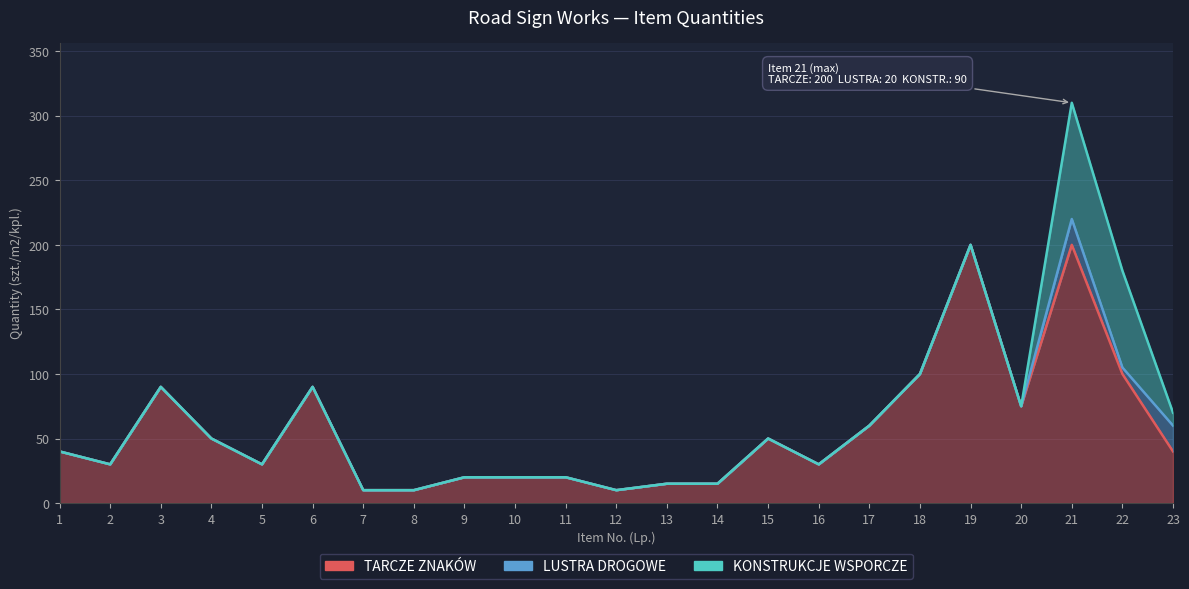

Reading left to right, what are all the values shown in this chart?

TARCZE ZNAKÓW: 1=40	2=30	3=90	4=50	5=30	6=90	7=10	8=10	9=20	10=20	11=20	12=10	13=15	14=15	15=50	16=30	17=60	18=100	19=200	20=75	21=200	22=100	23=40
LUSTRA DROGOWE: 1=0	2=0	3=0	4=0	5=0	6=0	7=0	8=0	9=0	10=0	11=0	12=0	13=0	14=0	15=0	16=0	17=0	18=0	19=0	20=0	21=20	22=5	23=20
KONSTRUKCJE WSPORCZE: 1=0	2=0	3=0	4=0	5=0	6=0	7=0	8=0	9=0	10=0	11=0	12=0	13=0	14=0	15=0	16=0	17=0	18=0	19=0	20=0	21=90	22=75	23=10